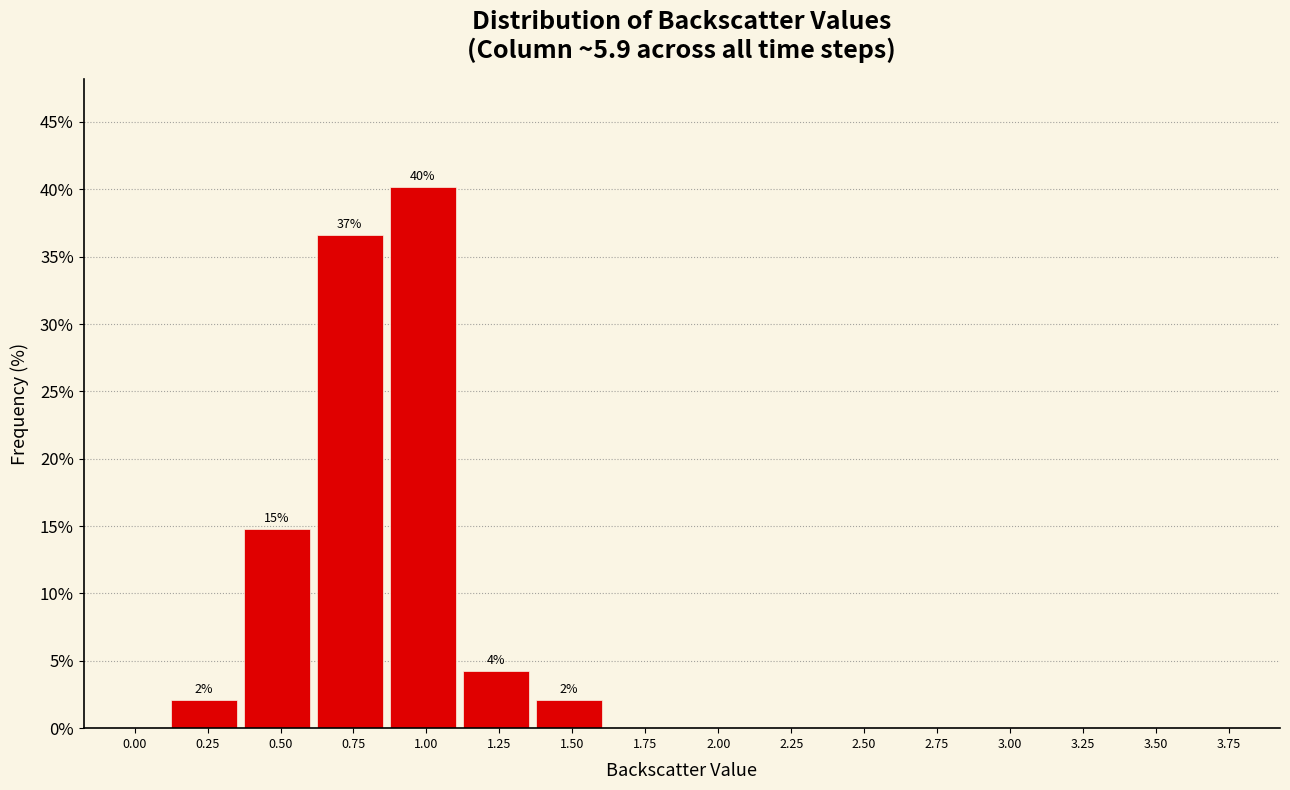

Reading left to right, extract all data points from this chart.

0.00=0.0	0.25=2.1	0.50=14.8	0.75=36.6	1.00=40.1	1.25=4.2	1.50=2.1	1.75=0.0	2.00=0.0	2.25=0.0	2.50=0.0	2.75=0.0	3.00=0.0	3.25=0.0	3.50=0.0	3.75=0.0